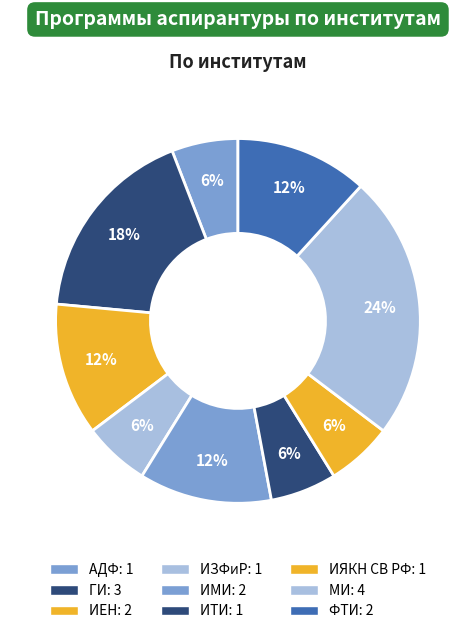

Which slice is the largest?

МИ